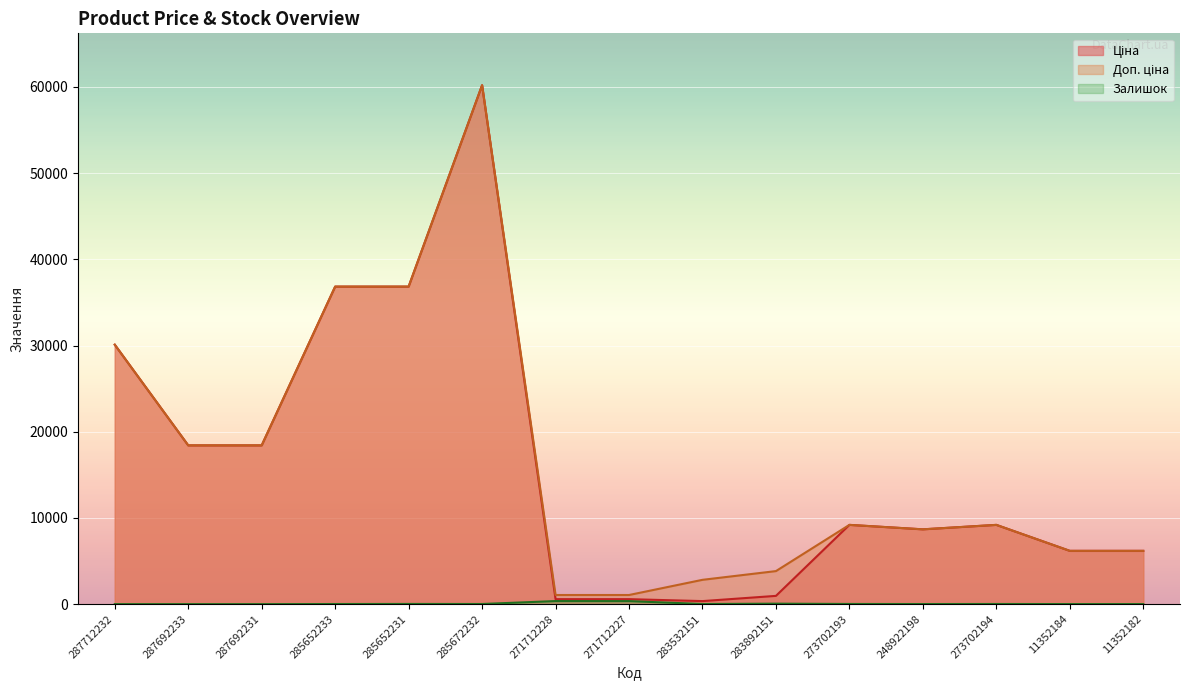

Where is Залишок nearest to the value 178?

283892151